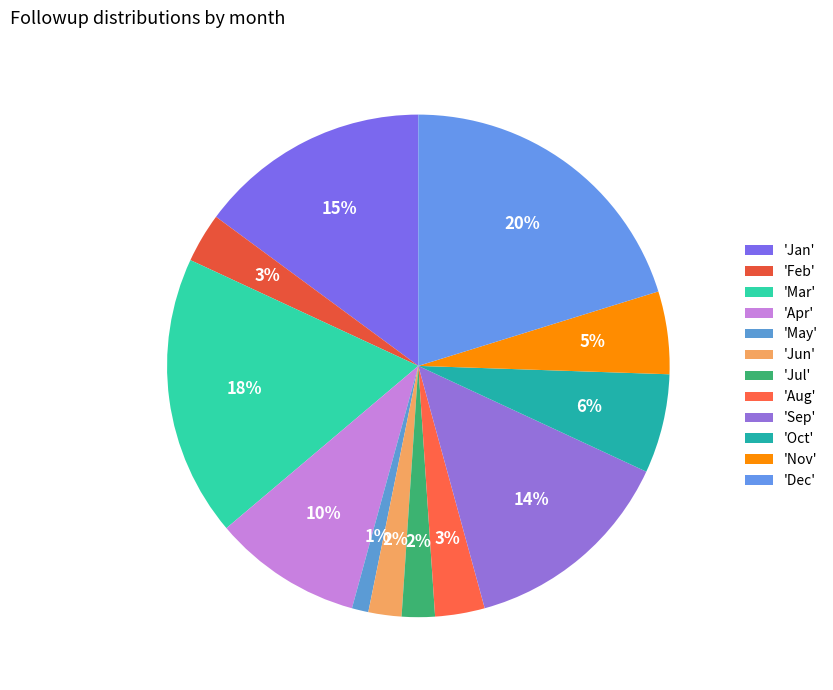

Count the number of slices in the pie.

12